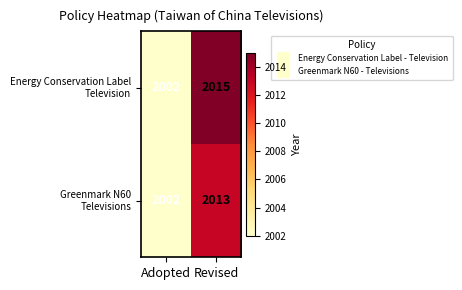

At which category is the sum across all series the highest?

Revised